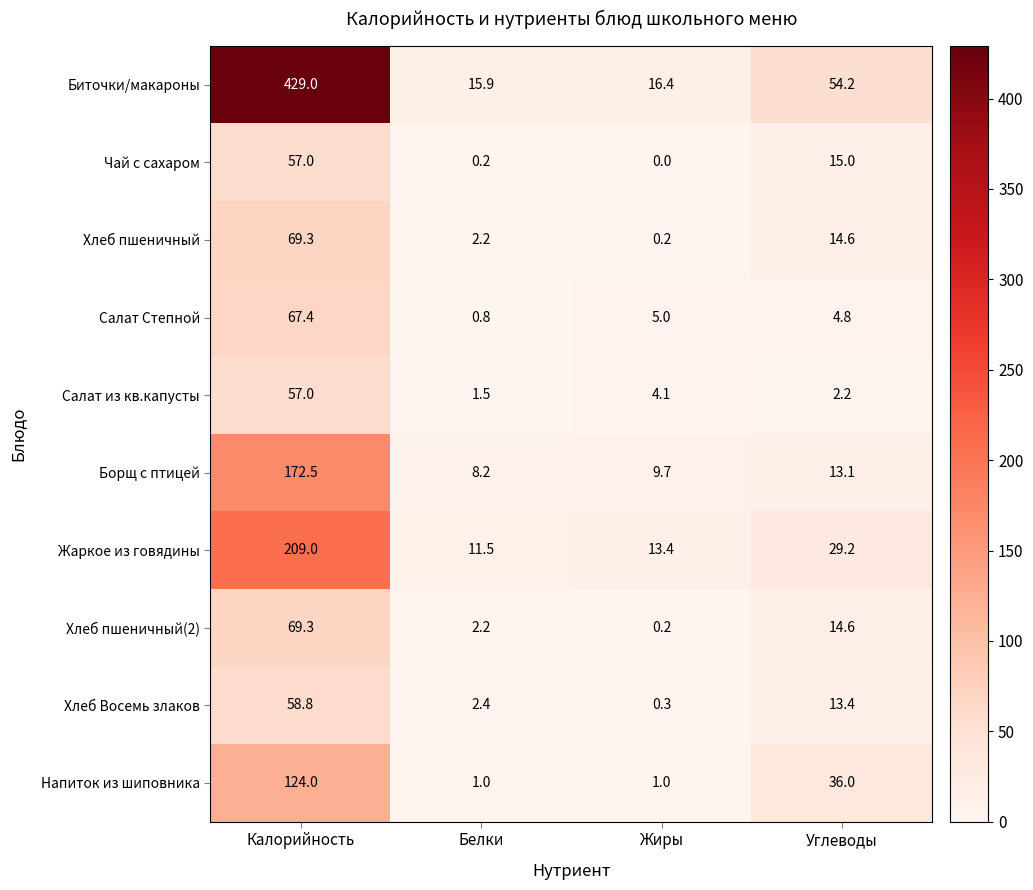

What is the difference between the highest and lowest values at Калорийность?

372.0